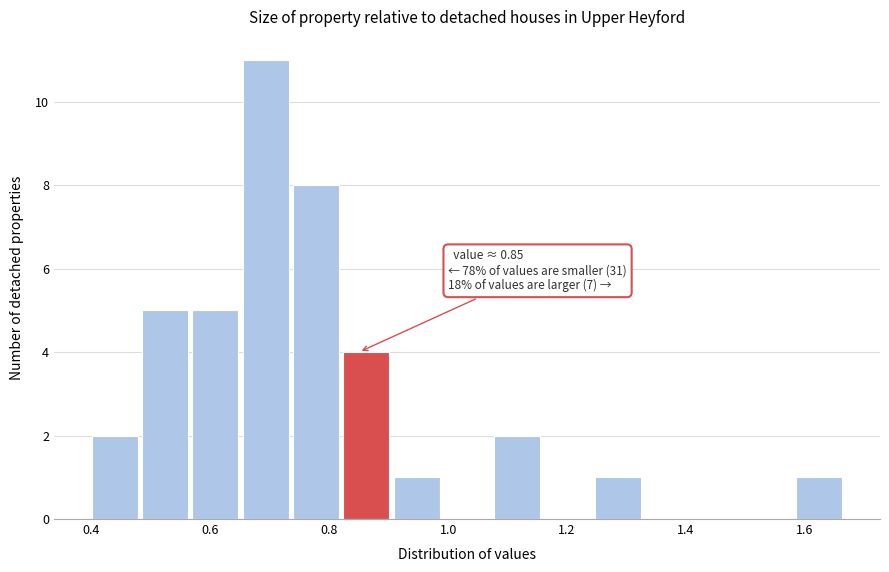

Over which range of the x-axis is the bar tallest?

0.66 to 0.74